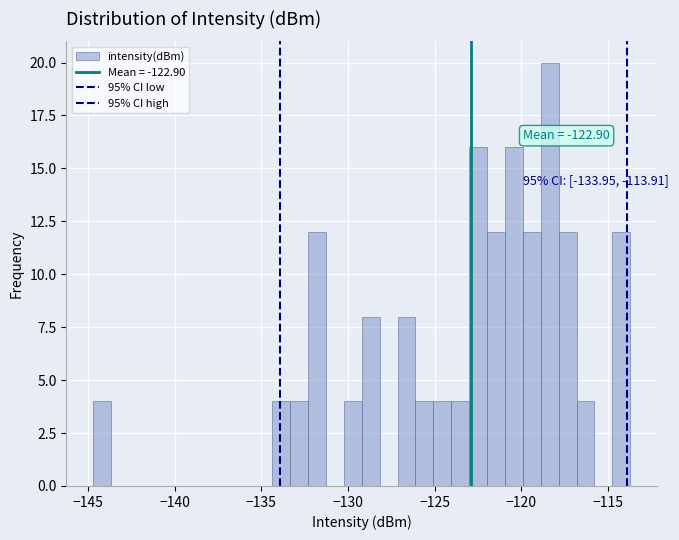

Read against the x-axis, roughly where is the centre of the tallest bar?

-118.5